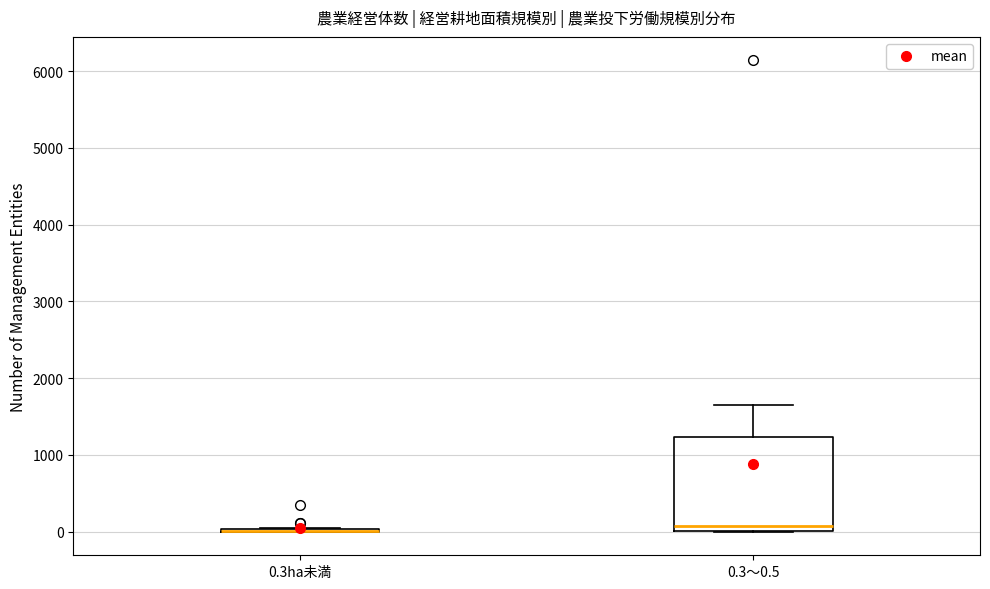

Which box is the tallest, from its lower edge to its upper edge?

0.3～0.5